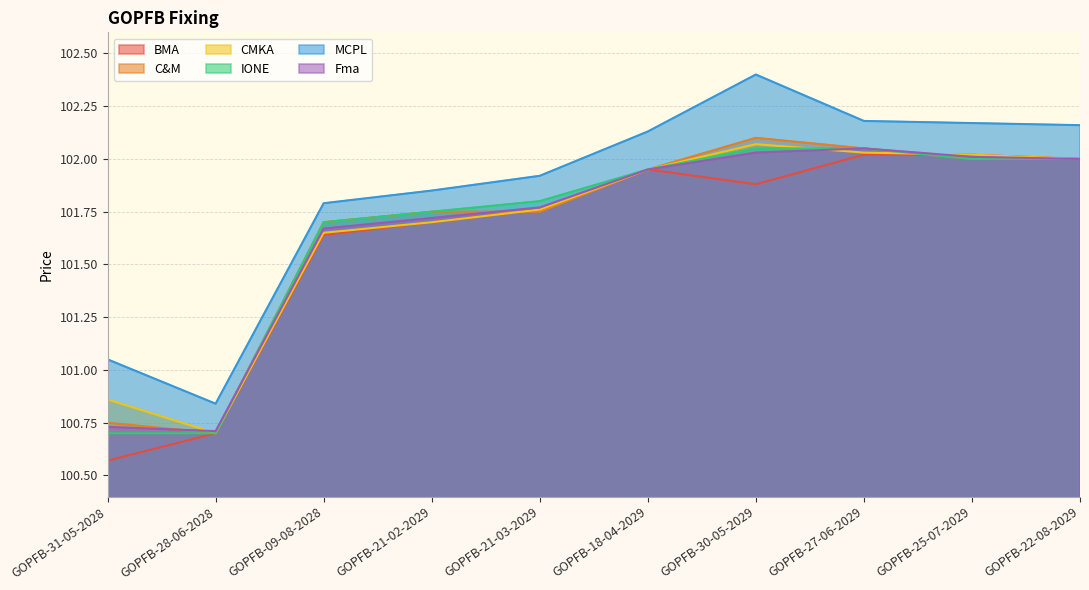

True or false: C&M and MCPL cross at least once.

False